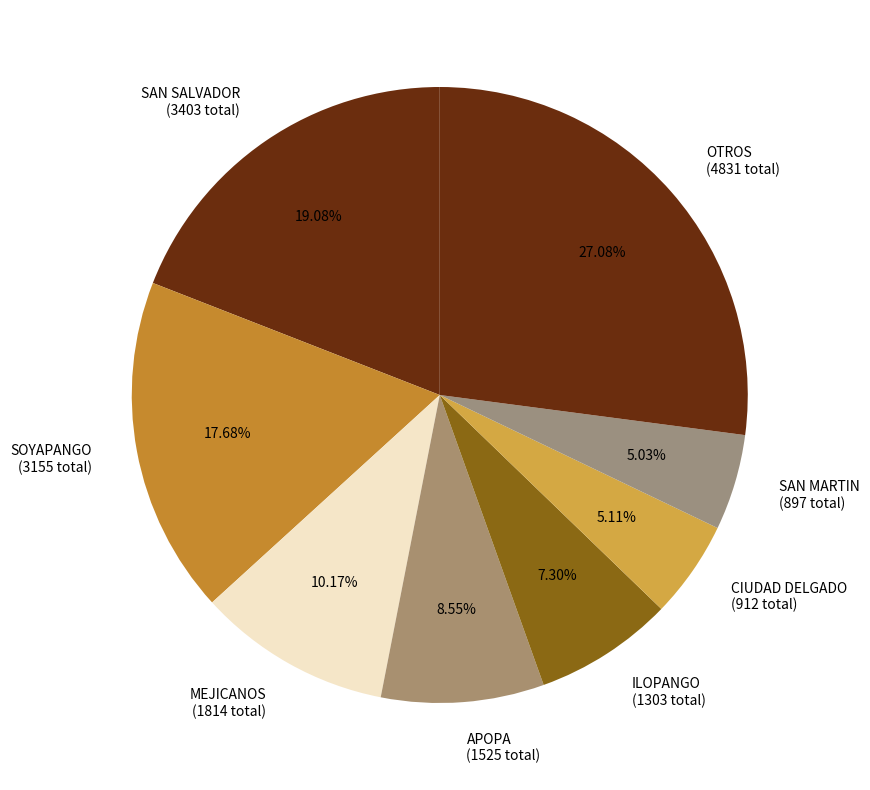

Is the sum of SAN MARTIN (897 total) and CIUDAD DELGADO (912 total) greater than half?

No